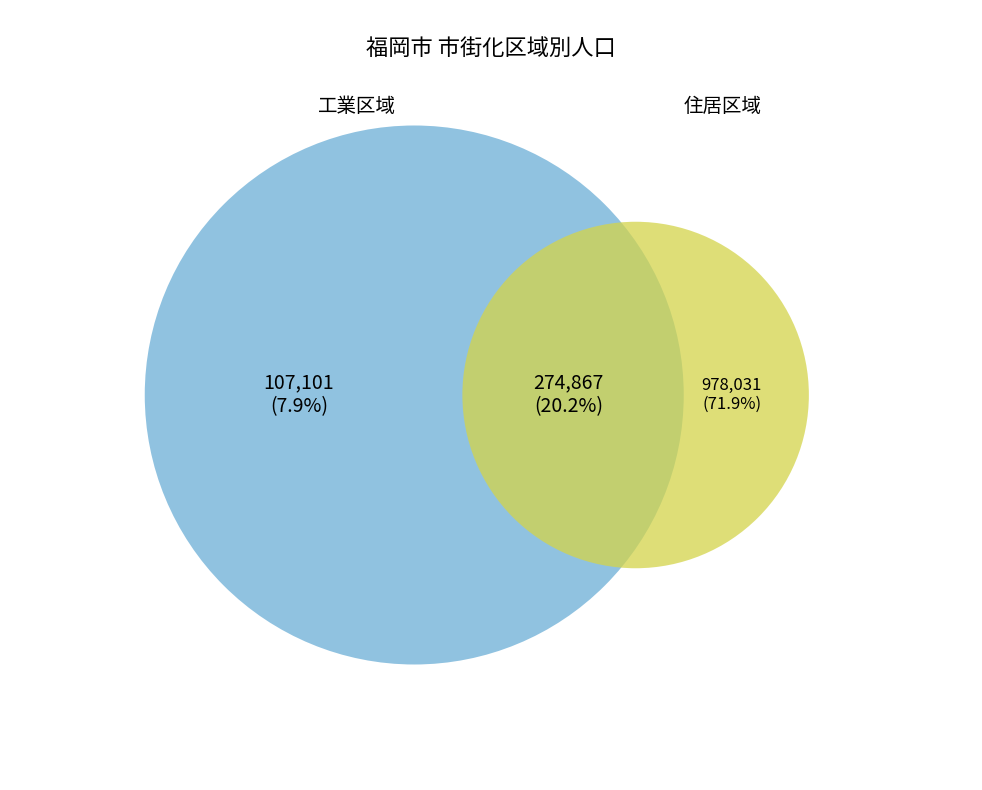

Is it true that 工業区域 is 8% of the pie?

True